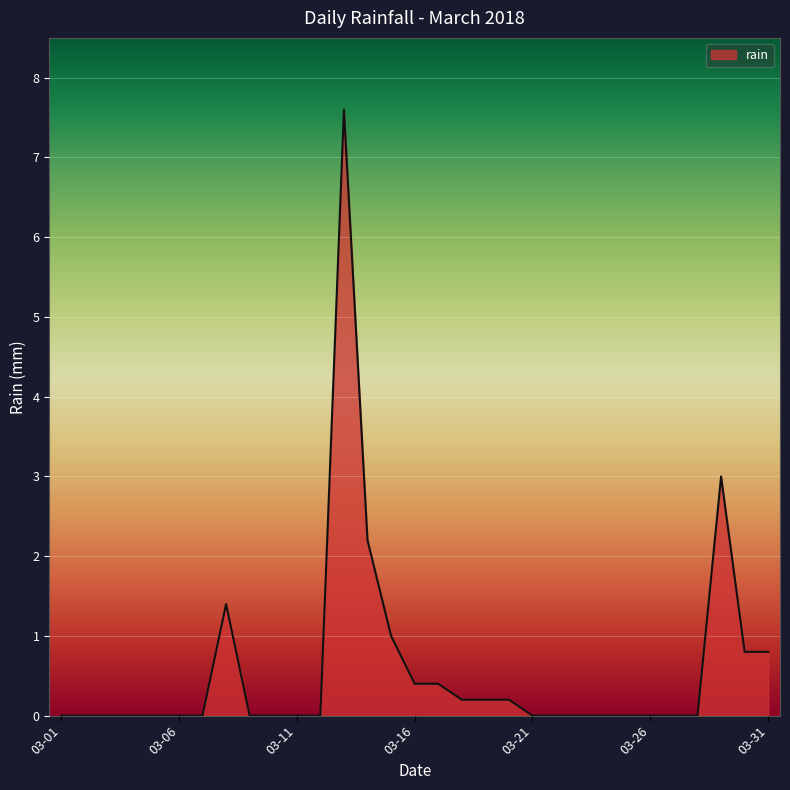

What is the maximum value shown in the chart?

7.6